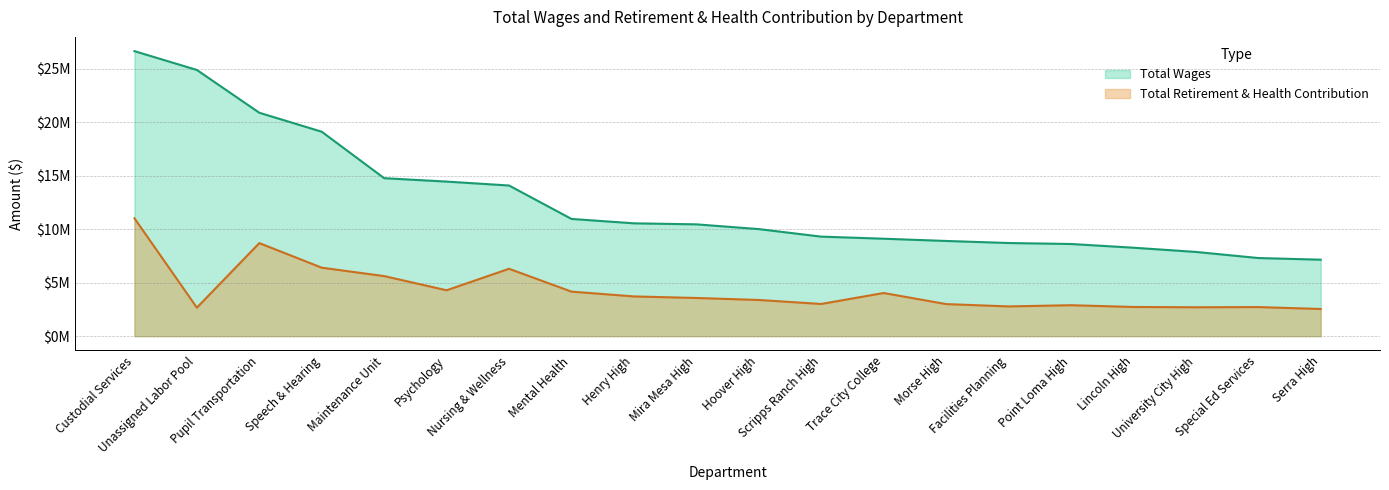

What is the sum of all Total Retirement & Health Contribution values?

86308623